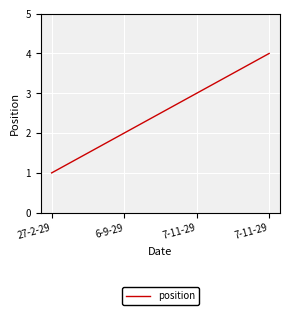

Reading left to right, list all the values displayed in this chart.

27-2-29=1	6-9-29=2	7-11-29=3	7-11-29=4